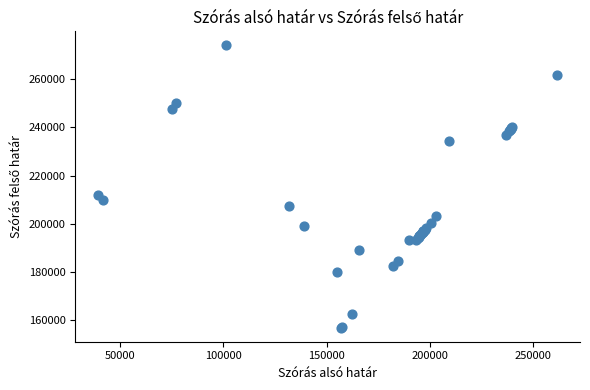

What Y value in the scatter plot is closest to 215496?

212080